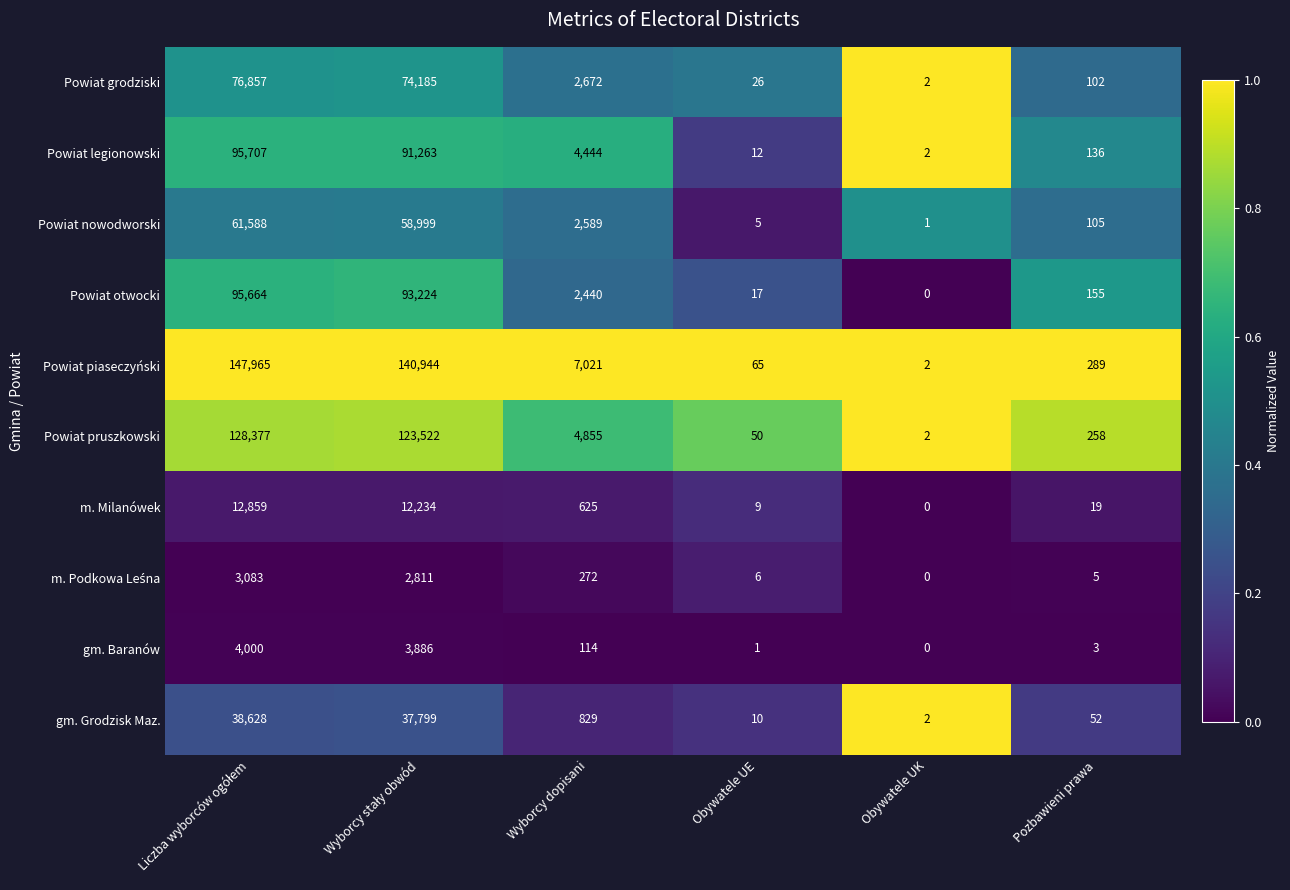

Which series has the largest range (max minus min)?

Powiat piaseczyński